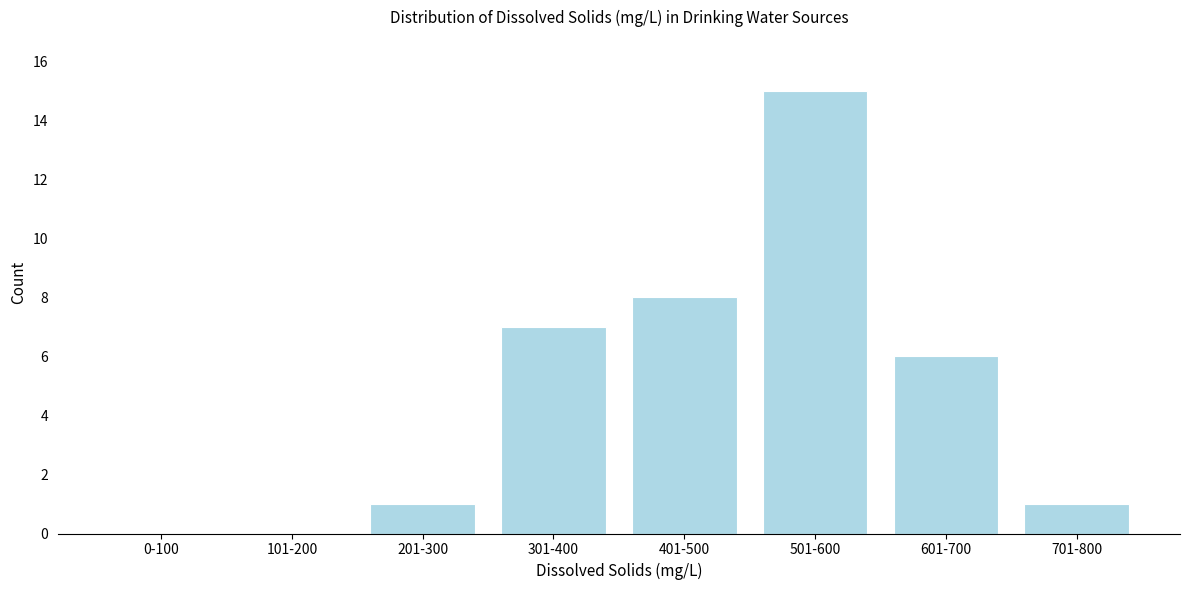

Reading left to right, list all the values displayed in this chart.

0-100=0	101-200=0	201-300=1	301-400=7	401-500=8	501-600=15	601-700=6	701-800=1